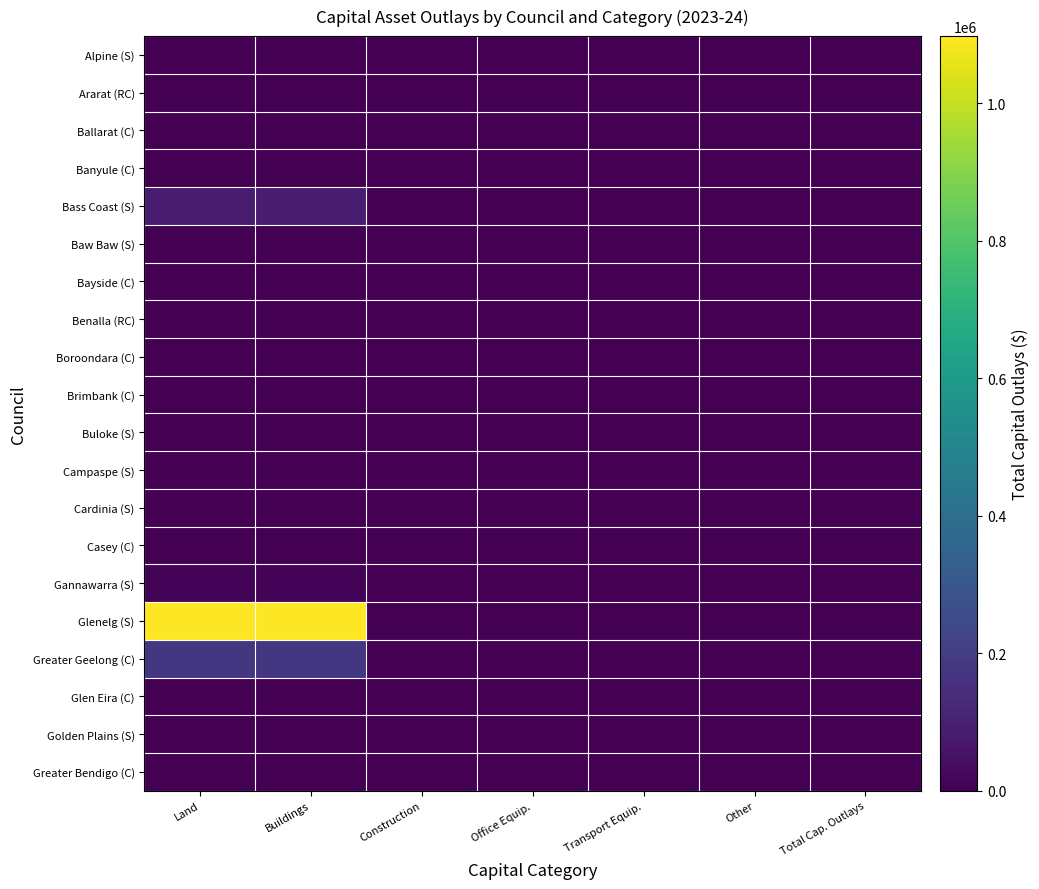

At which category is the sum across all series the highest?

Land